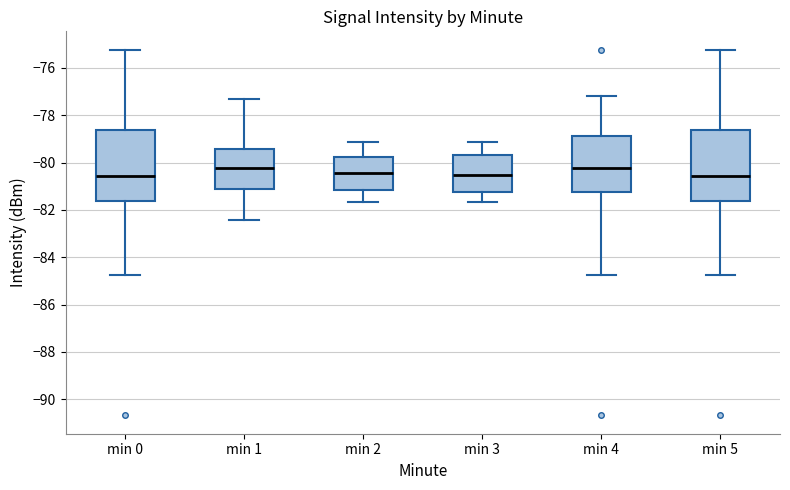

Reading left to right, read every box against the y-axis: the position of its median line, the range the box covers, and the ends of its whiskers. The values are not printed on the chart, so give them approximately, as read against the axis.

min 0: median -80.6, box -81.6 to -78.6, whiskers -84.8 to -75.2
min 1: median -80.2, box -81.2 to -79.4, whiskers -82.4 to -77.4
min 2: median -80.4, box -81.2 to -79.8, whiskers -81.6 to -79.2
min 3: median -80.6, box -81.2 to -79.6, whiskers -81.6 to -79.2
min 4: median -80.2, box -81.2 to -78.8, whiskers -84.8 to -77.2
min 5: median -80.6, box -81.6 to -78.6, whiskers -84.8 to -75.2